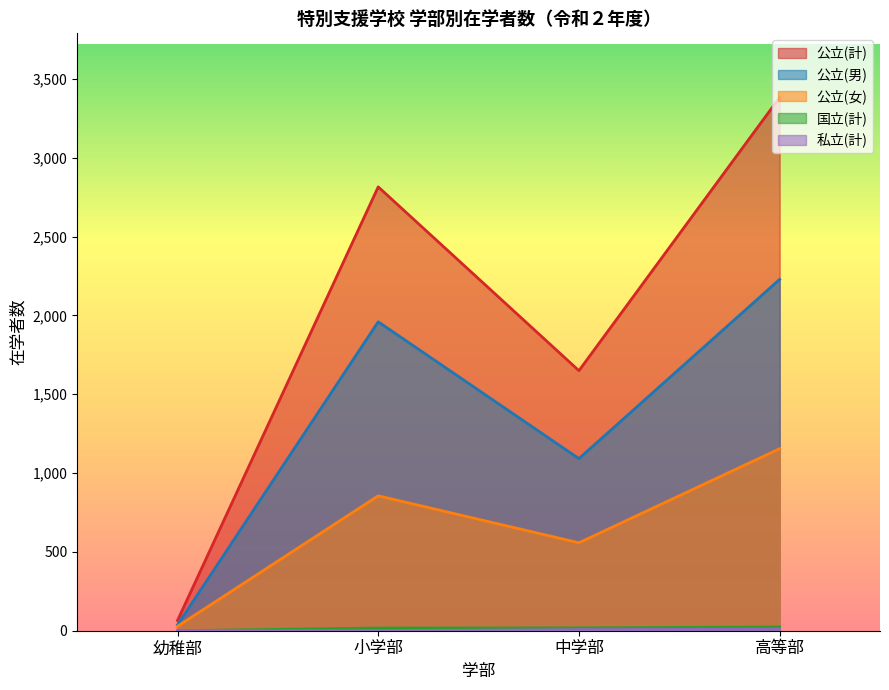

How many data points in 公立(男) are less than 1960?

2